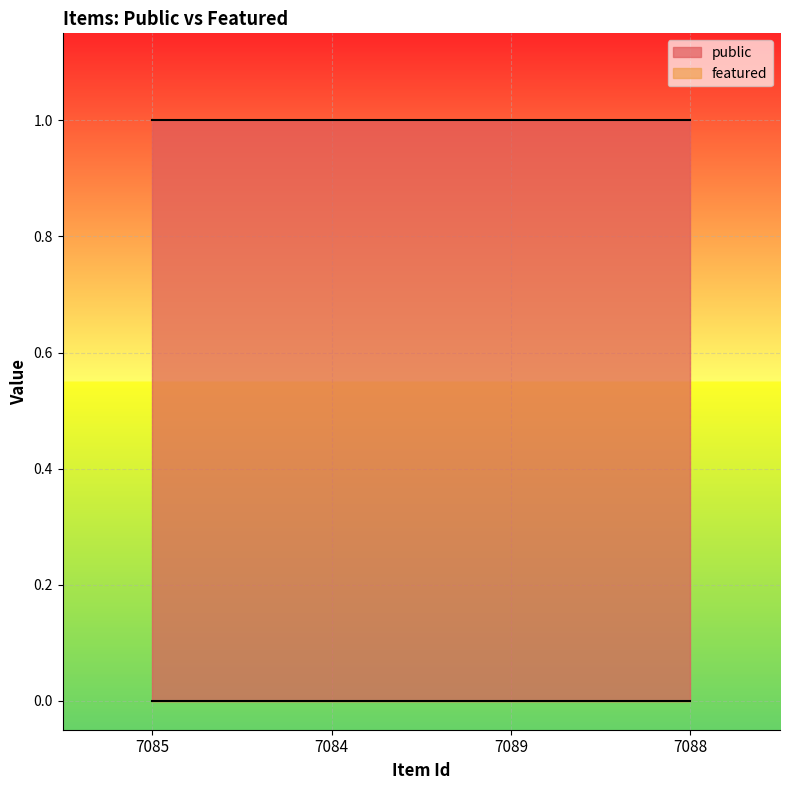

Is it true that public equals 1 at 7084?

True